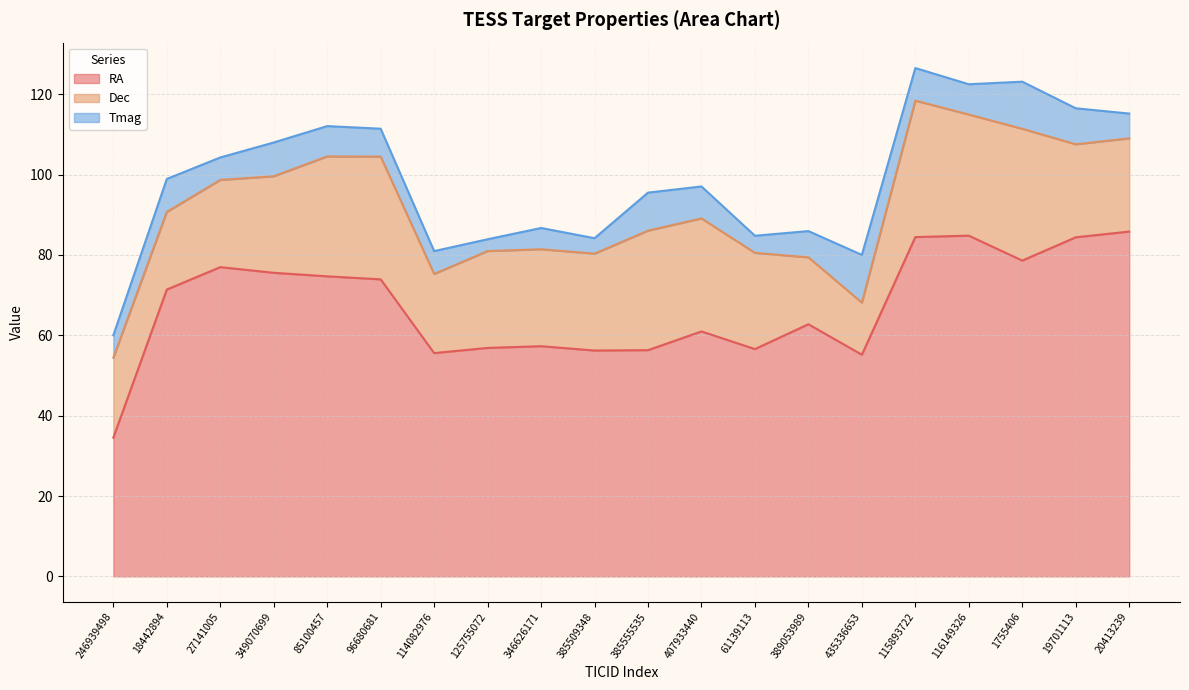

What is the maximum value shown in the chart?

85.8